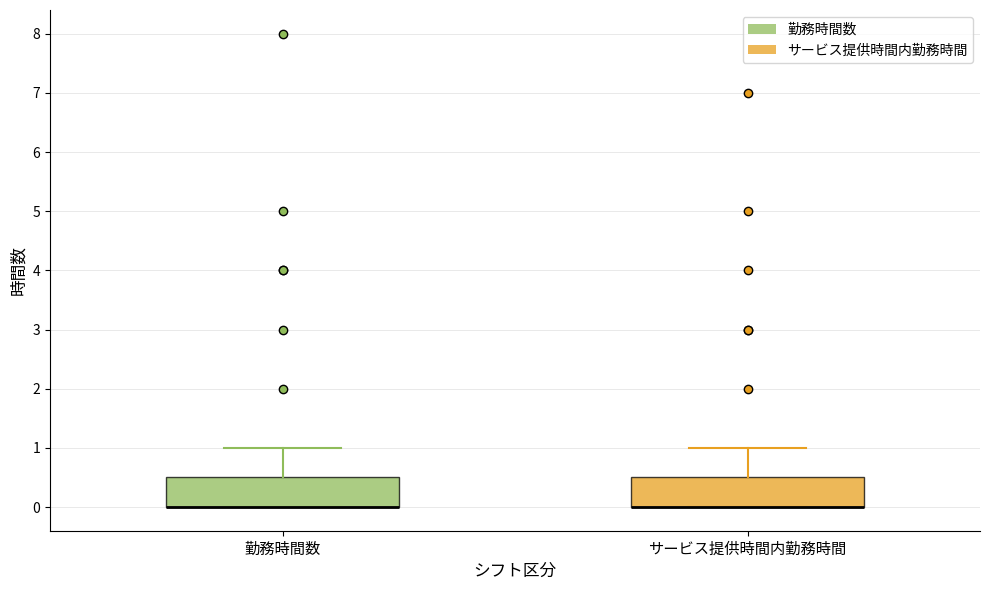

Reading left to right, read every box against the y-axis: the position of its median line, the range the box covers, and the ends of its whiskers. The values are not printed on the chart, so give them approximately, as read against the axis.

勤務時間数: median 0.0 (drawn on the box's lower edge), box 0.0 to 0.5, whiskers 0.0 to 1.0
サービス提供時間内勤務時間: median 0.0 (drawn on the box's lower edge), box 0.0 to 0.5, whiskers 0.0 to 1.0